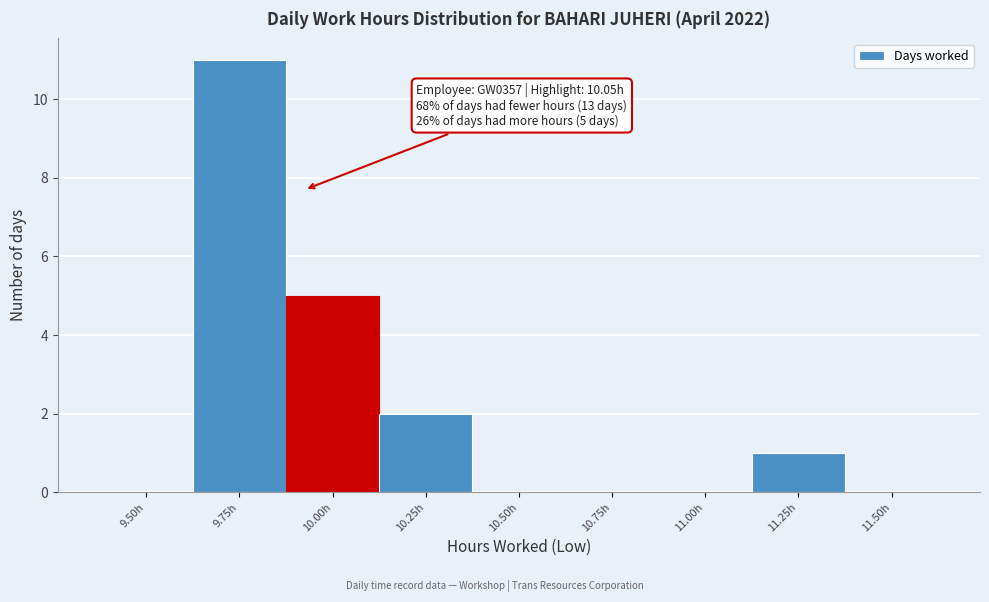

Reading right to left, transcribe all the data shown in this chart.

11.50h=0	11.25h=1	11.00h=0	10.75h=0	10.50h=0	10.25h=2	10.00h=5	9.75h=11	9.50h=0